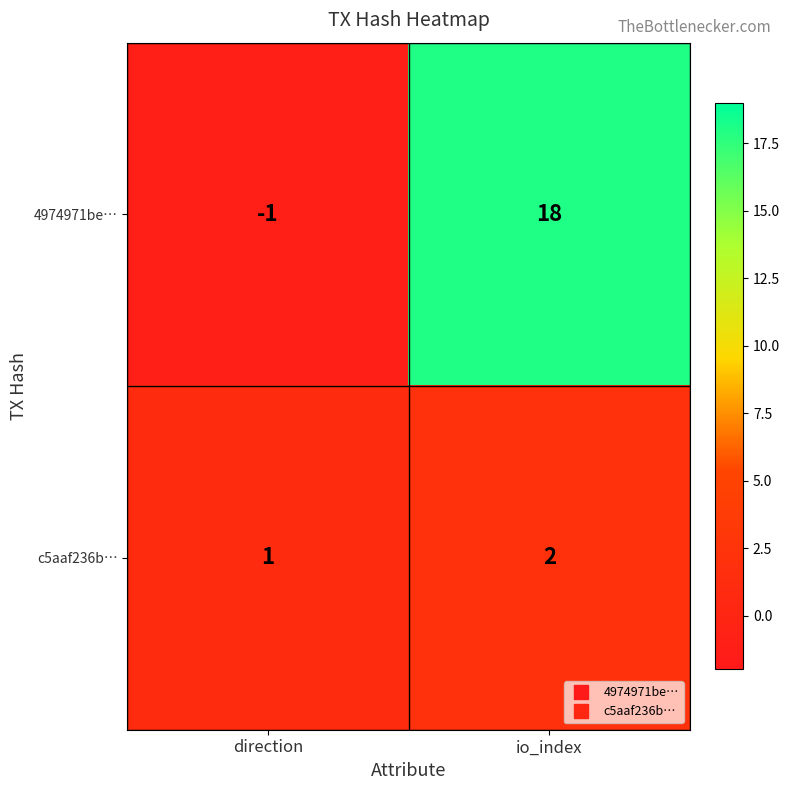

Reading left to right, what are all the values shown in this chart?

4974971be…: -1	18
c5aaf236b…: 1	2